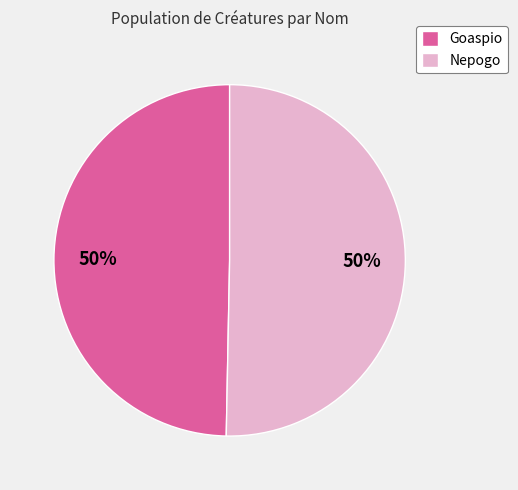

To the nearest percent, what is the average slice percentage?

50%